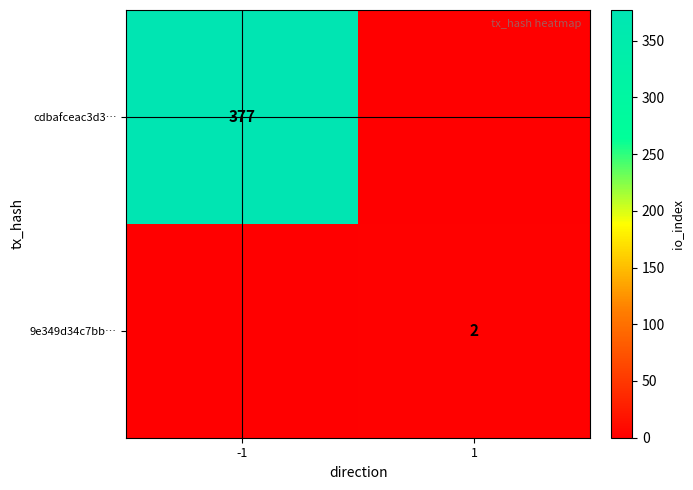

At how many categories does at least one series exceed 5?

1